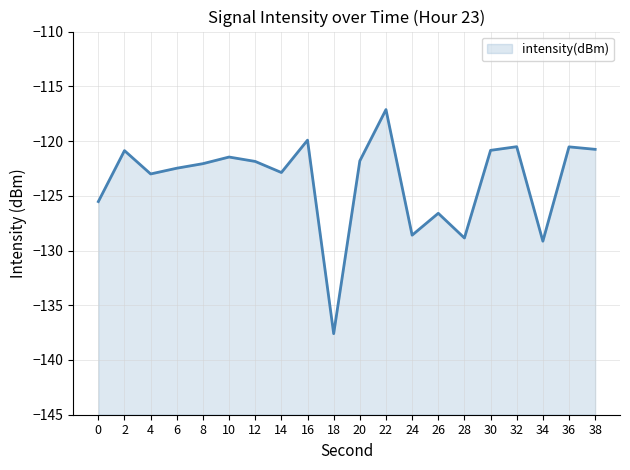

Count the number of categories in the chart.

20